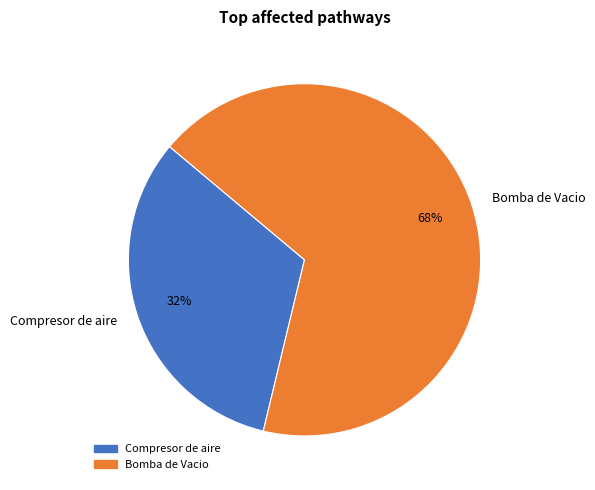

Which has a higher value, Compresor de aire or Bomba de Vacio?

Bomba de Vacio